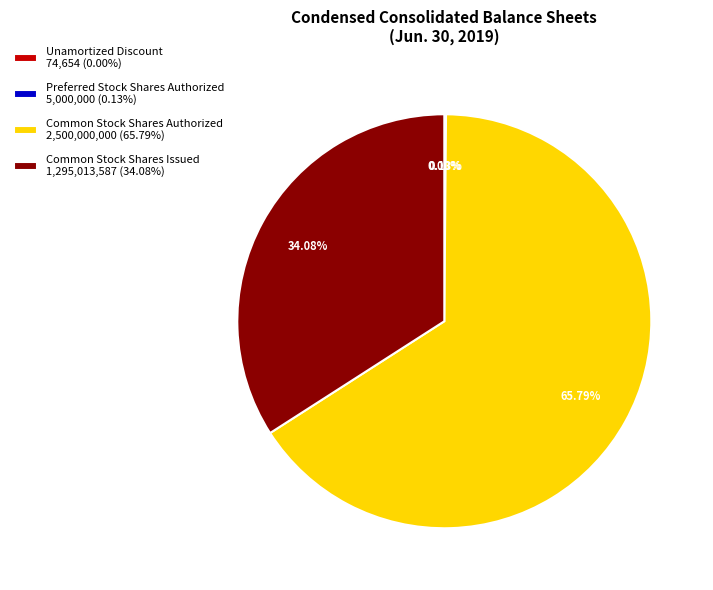

Is there a majority slice in this chart?

Yes